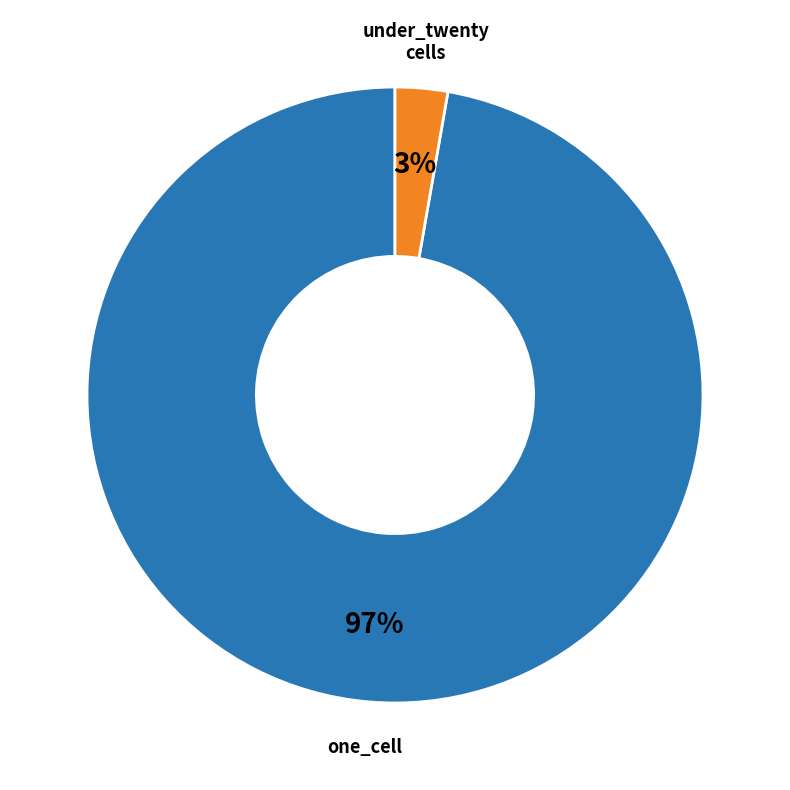

To the nearest percent, what is the average slice percentage?

50%